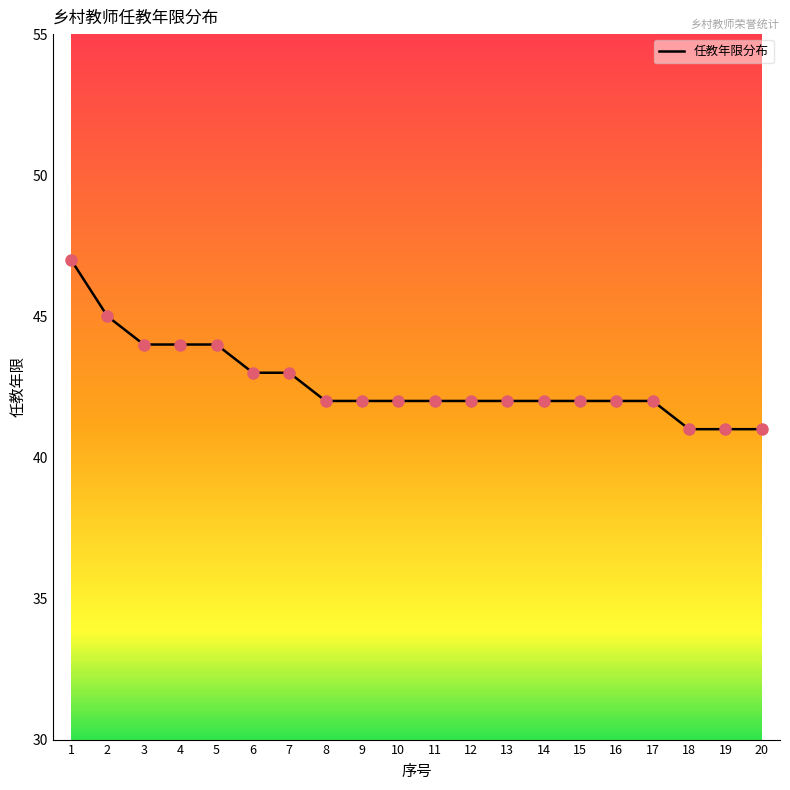

Approximately how many times larger is the value at 9 compared to 6?

1.0